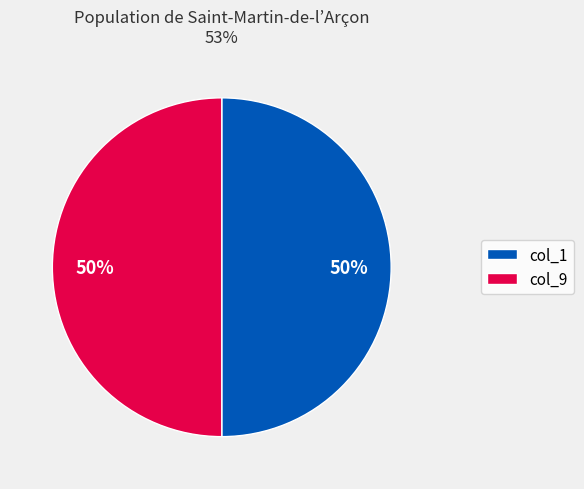

What percentage is the col_9 slice, to the nearest percent?

50%